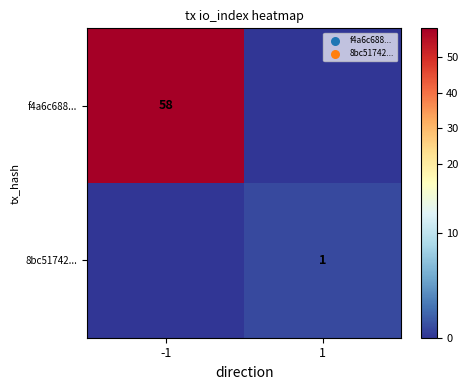

What is the total value across all series at -1?

58